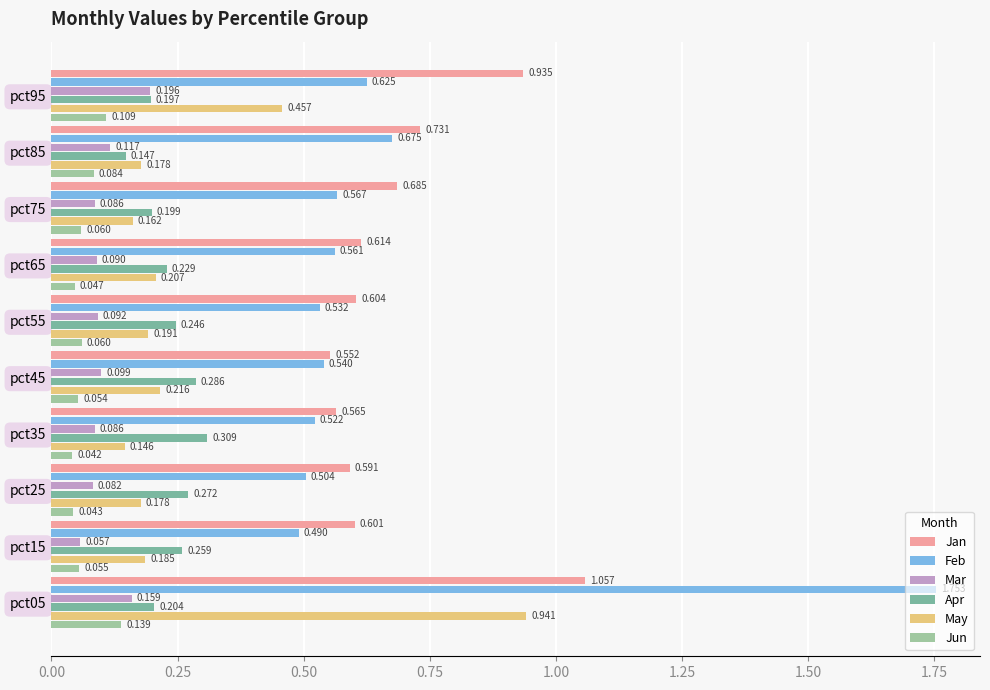

Which category has the lowest value in the Apr series?

pct85